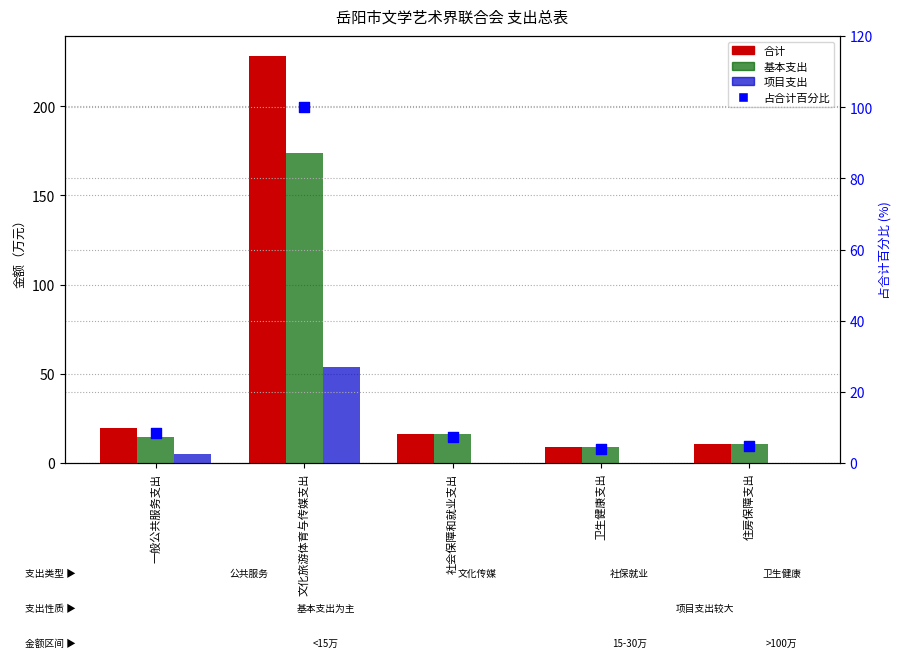

Which series has the widest spread of Y values?

合计